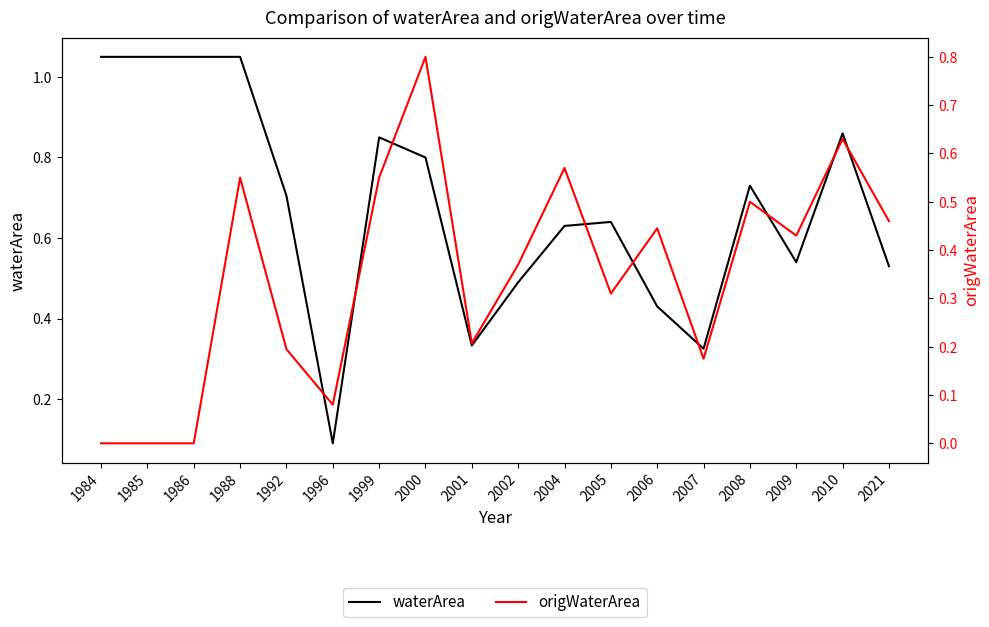

Where do origWaterArea and waterArea first cross each other?

2005 and 2006